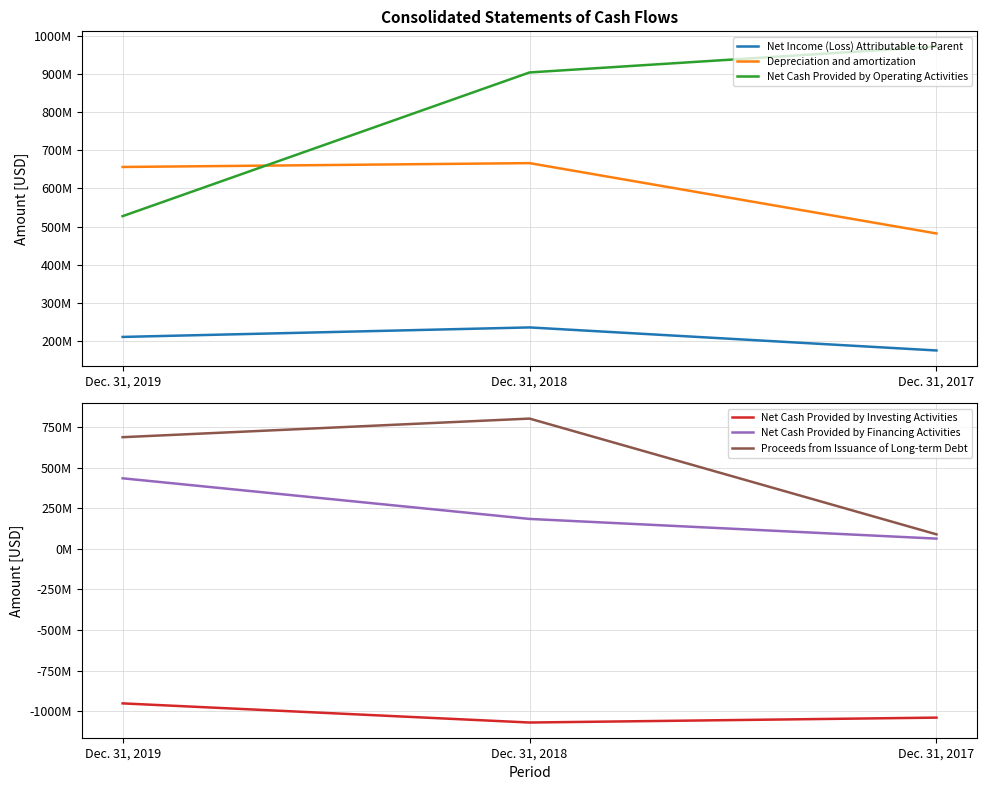

Does the chart have visible grid lines?

Yes